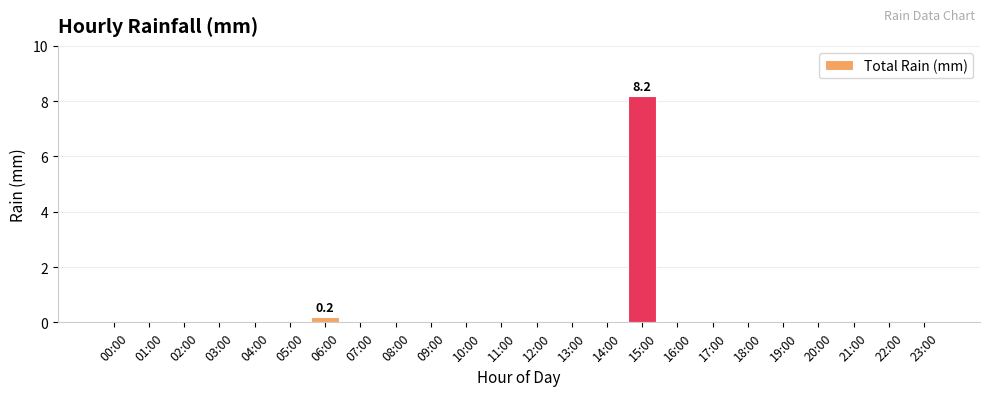

Reading left to right, list all the values displayed in this chart.

00:00=0.0	01:00=0.0	02:00=0.0	03:00=0.0	04:00=0.0	05:00=0.0	06:00=0.2	07:00=0.0	08:00=0.0	09:00=0.0	10:00=0.0	11:00=0.0	12:00=0.0	13:00=0.0	14:00=0.0	15:00=8.2	16:00=0.0	17:00=0.0	18:00=0.0	19:00=0.0	20:00=0.0	21:00=0.0	22:00=0.0	23:00=0.0